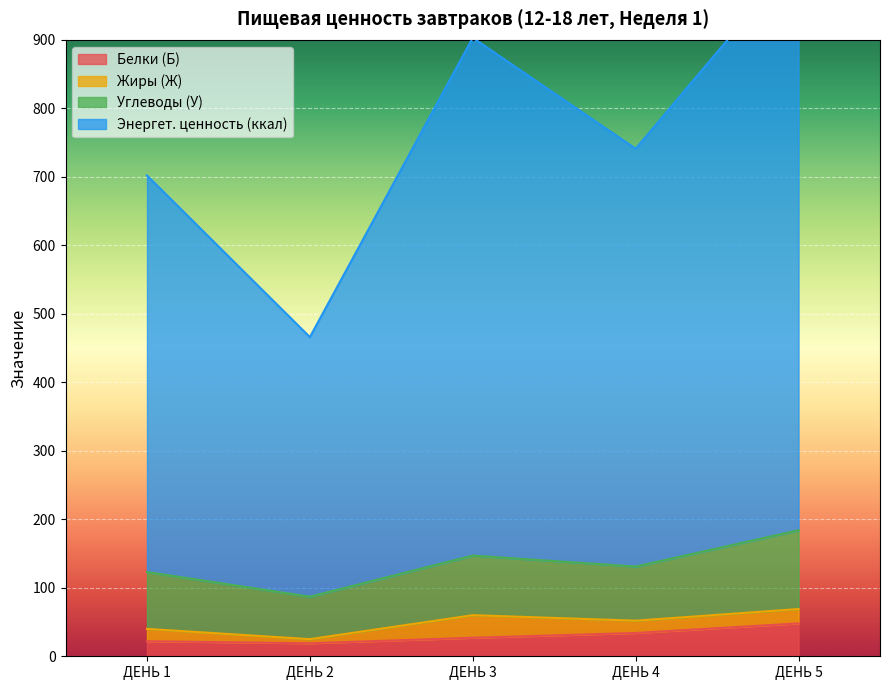

How many data points in Энергет. ценность (ккал) are less than 741?

2